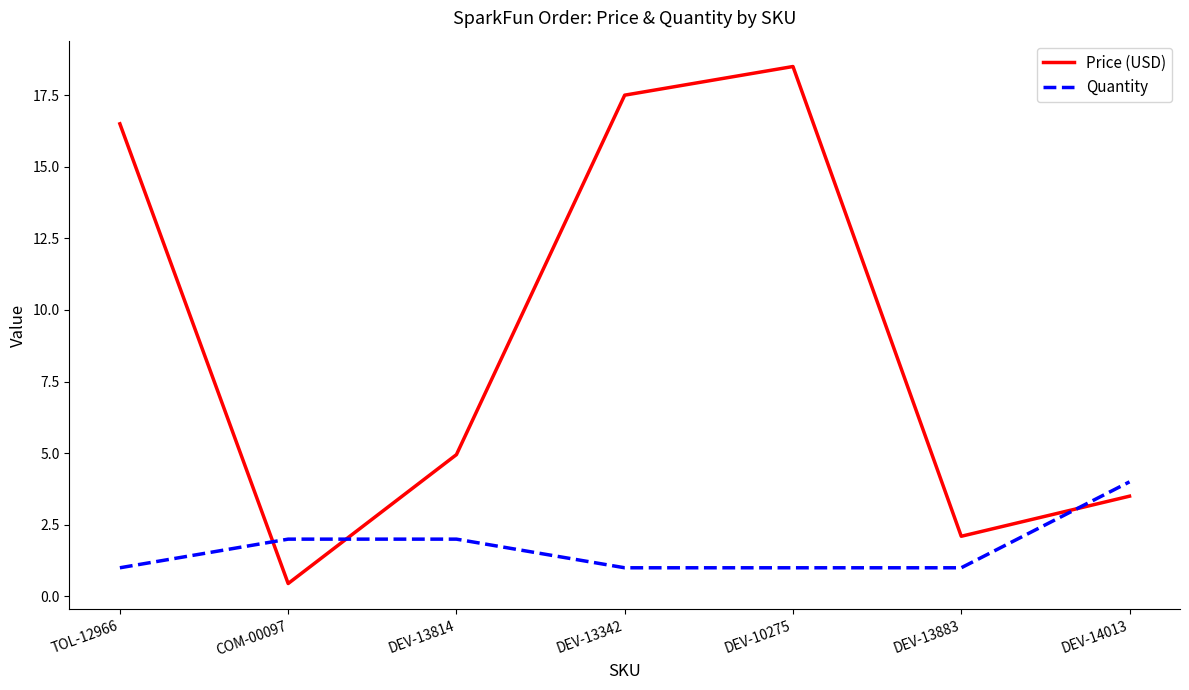

Which series changed the most between COM-00097 and DEV-10275?

Price (USD)